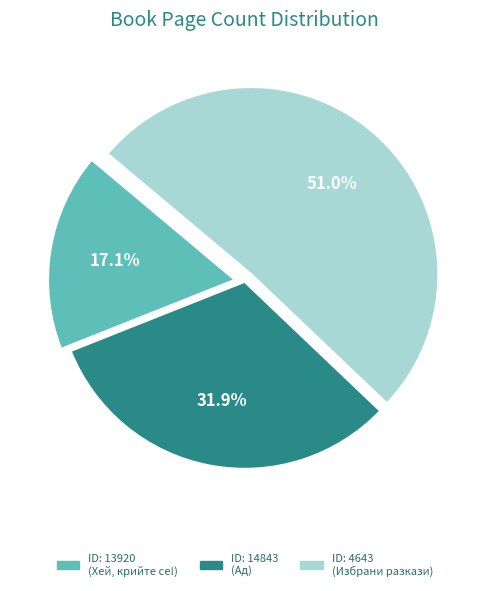

Is there a majority slice in this chart?

Yes